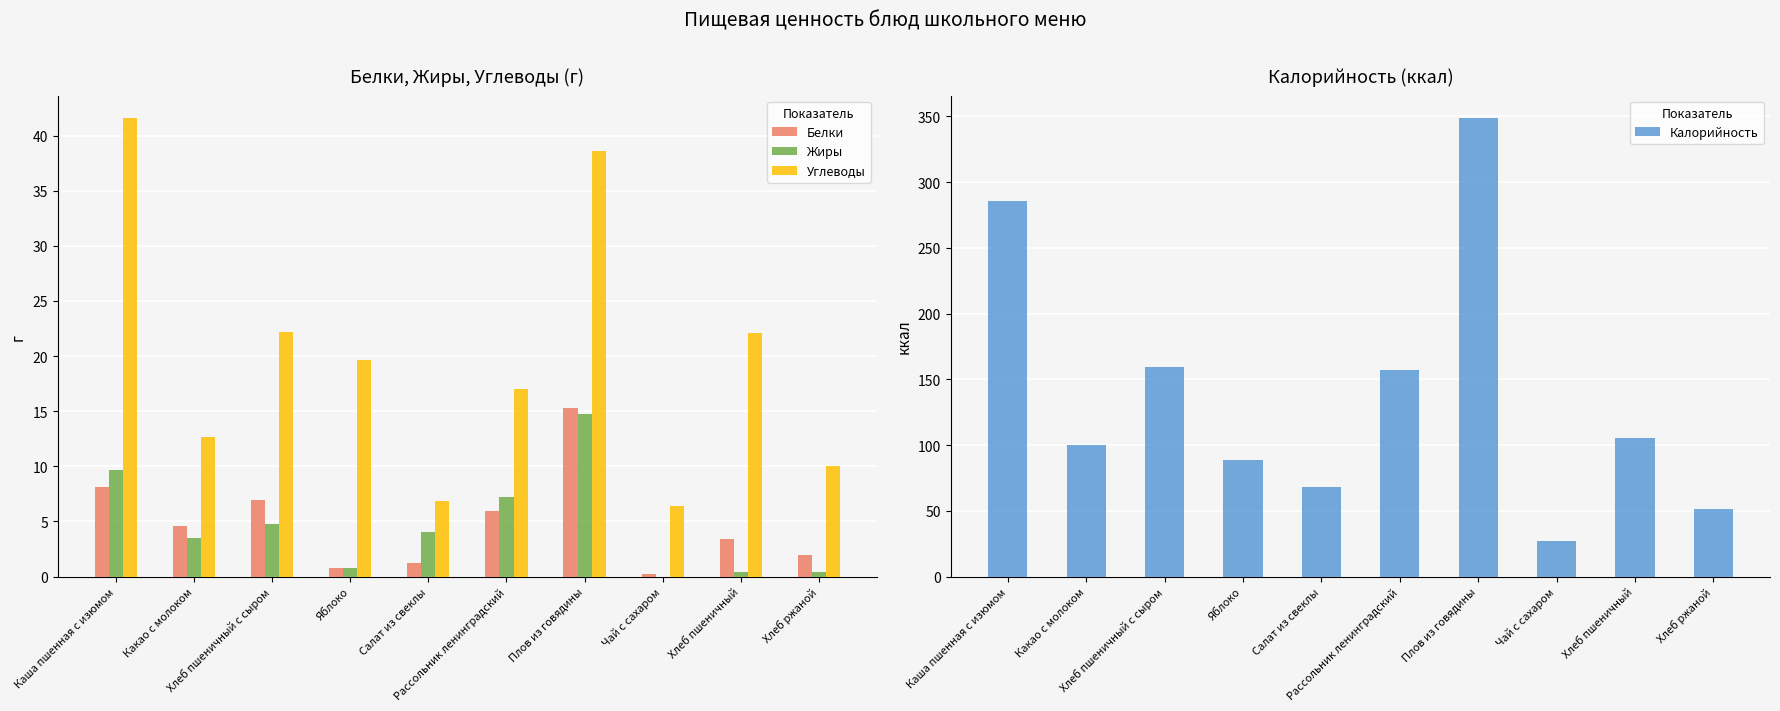

Is it true that Калорийность equals 415.5 at Каша пшенная с изюмом?

False